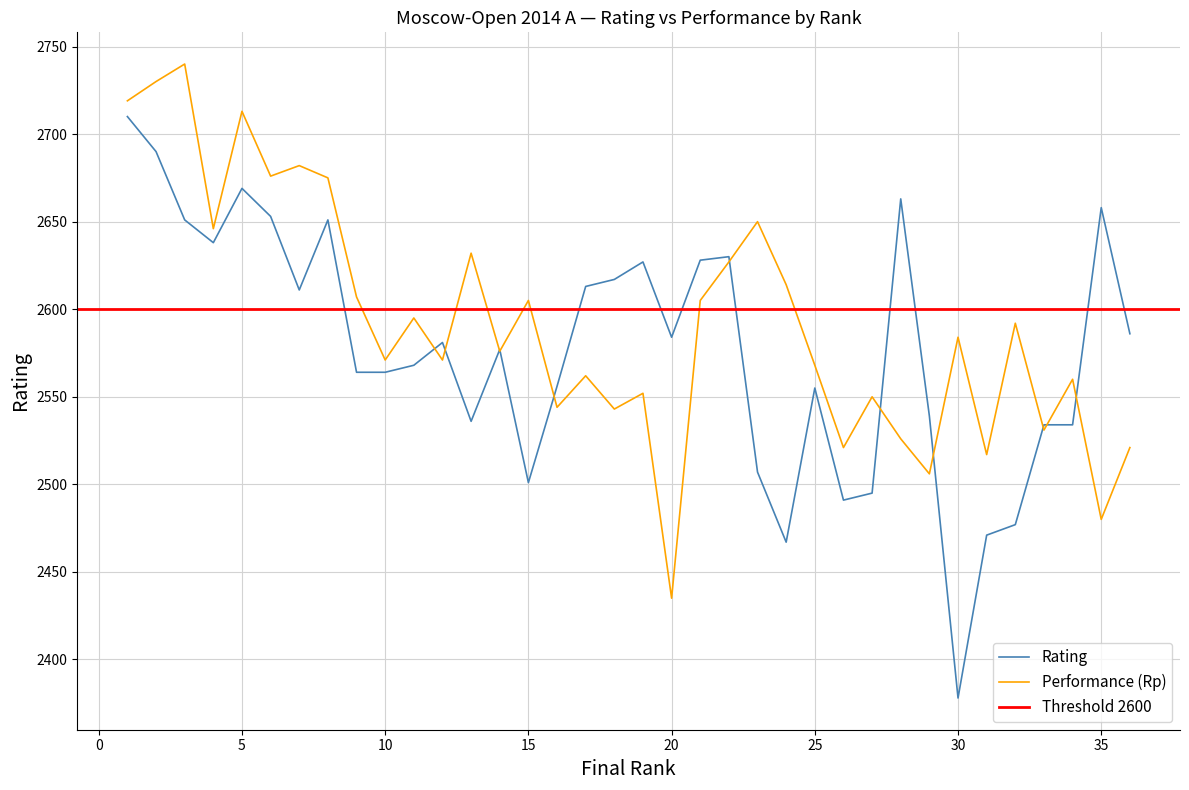

What is the maximum value for Performance (Rp)?

2740